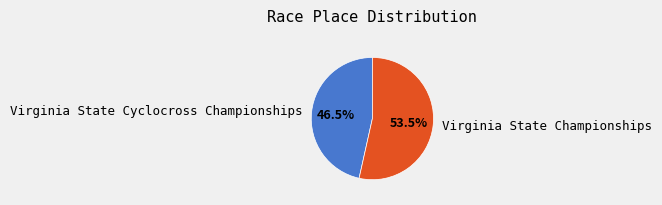

To the nearest percent, what is the average slice percentage?

50%